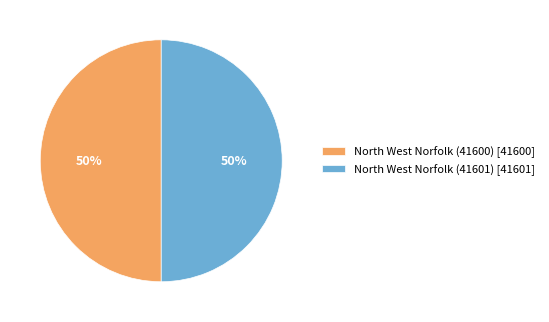

What is the ratio of the value at North West Norfolk (41600) [41600] to the value at North West Norfolk (41601) [41601]?

1.0